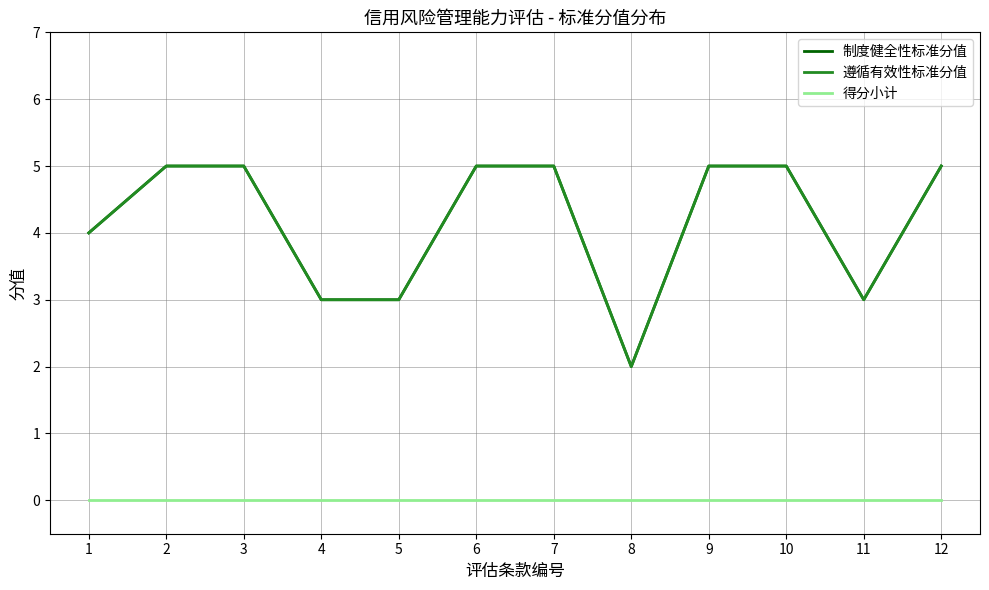

What is the sum of all 遵循有效性标准分值 values?

50